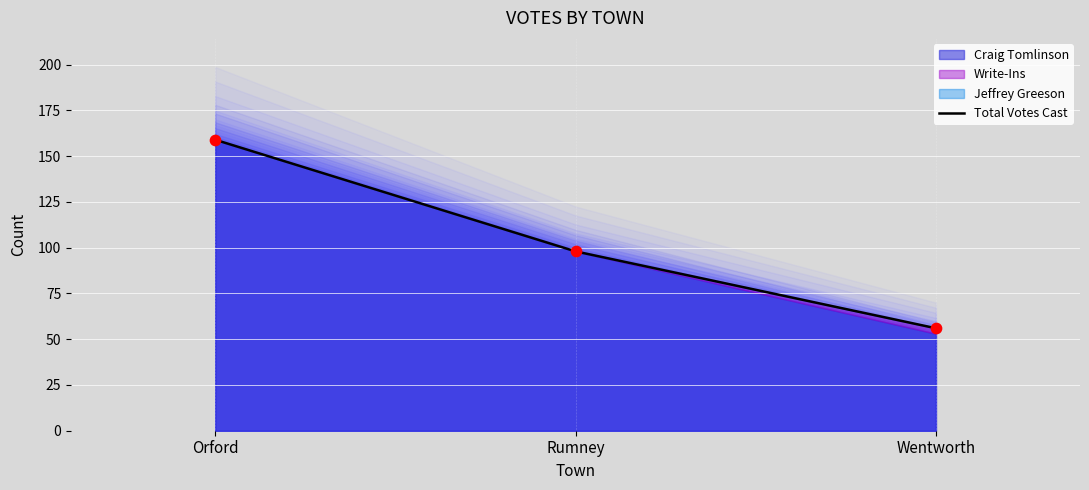

Between Rumney and Wentworth, which is larger?

Rumney